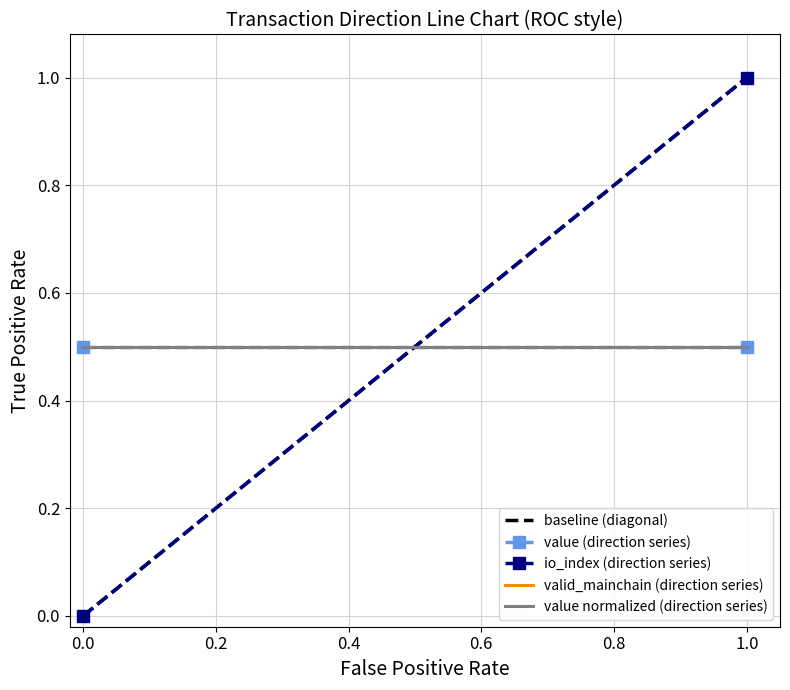

What is the sum of the valid_mainchain (direction series) values at 1.0 and 0.0?

1.0